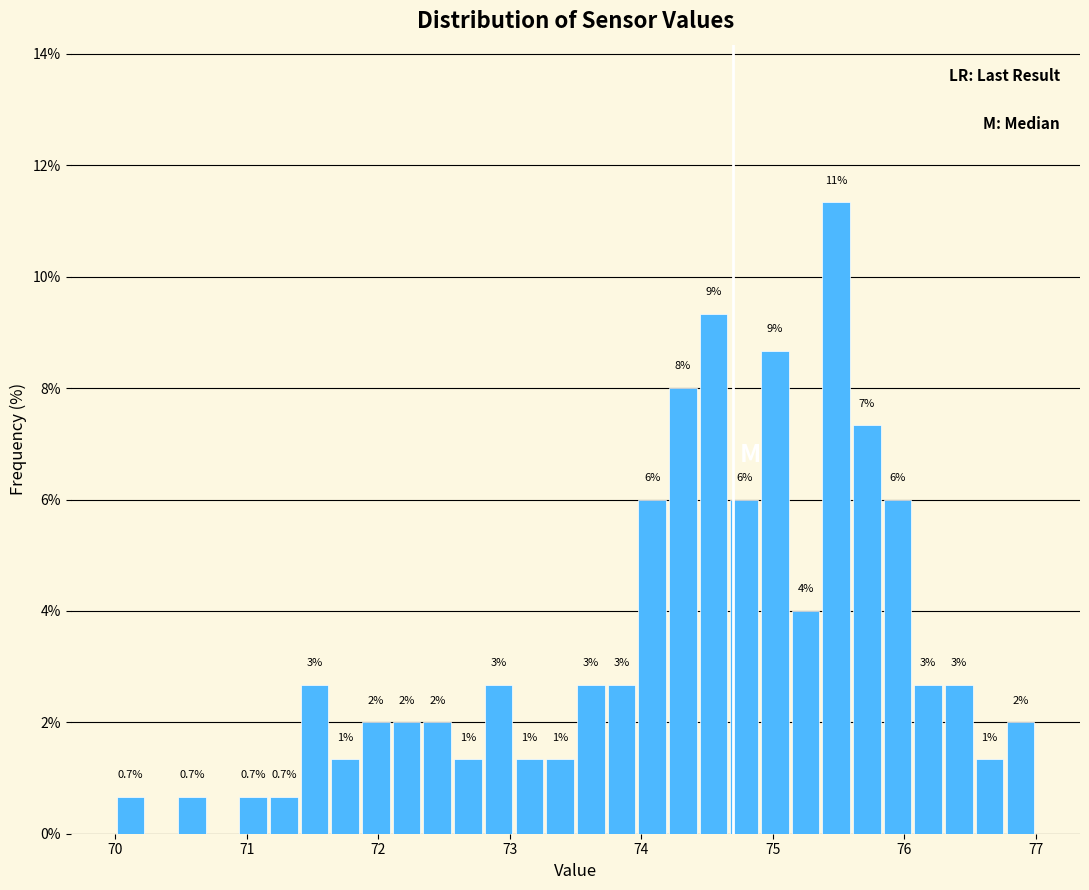

Around what value on the x-axis is the tallest bar? Give the approximate position of its centre, as read against the axis.

75.5